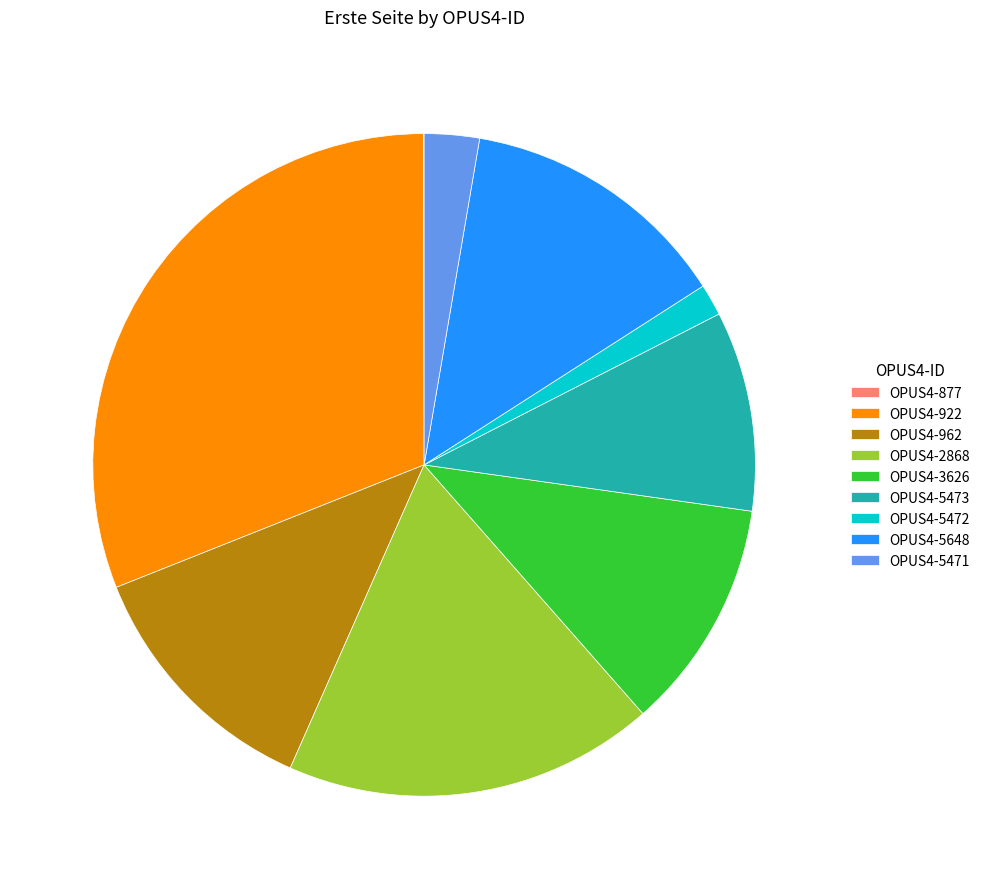

Is it true that OPUS4-5473 is 15% of the pie?

False